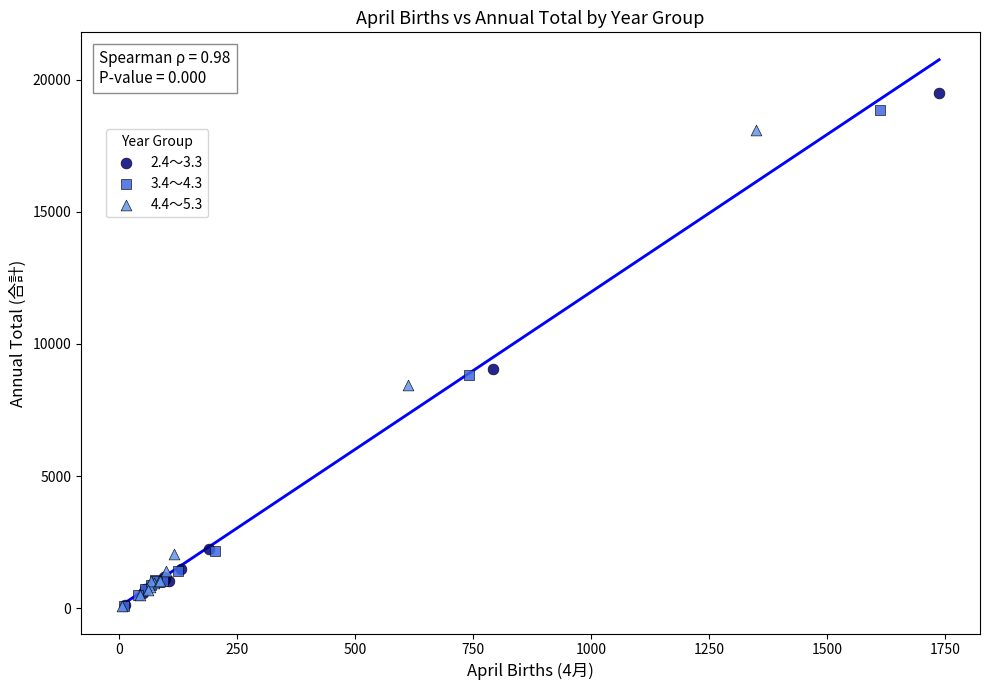

Which series has the widest spread of Y values?

2.4～3.3